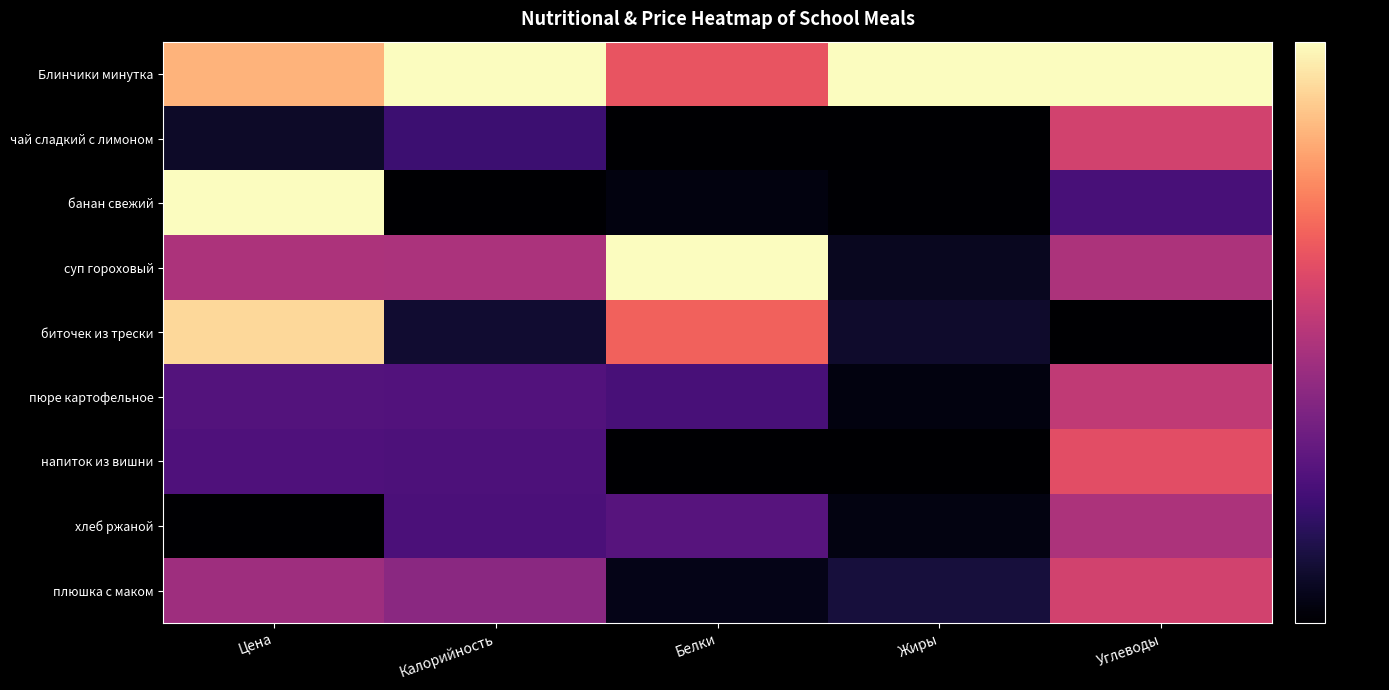

At which category is the sum across all series the highest?

Углеводы